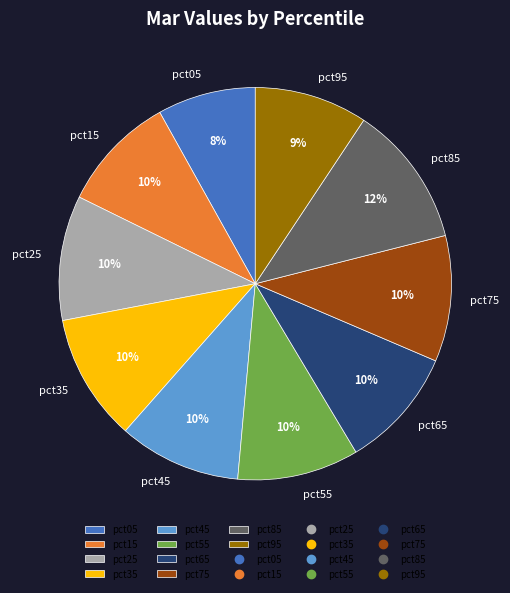

To the nearest percent, what is the combined percentage of pct15 and pct35?

20%